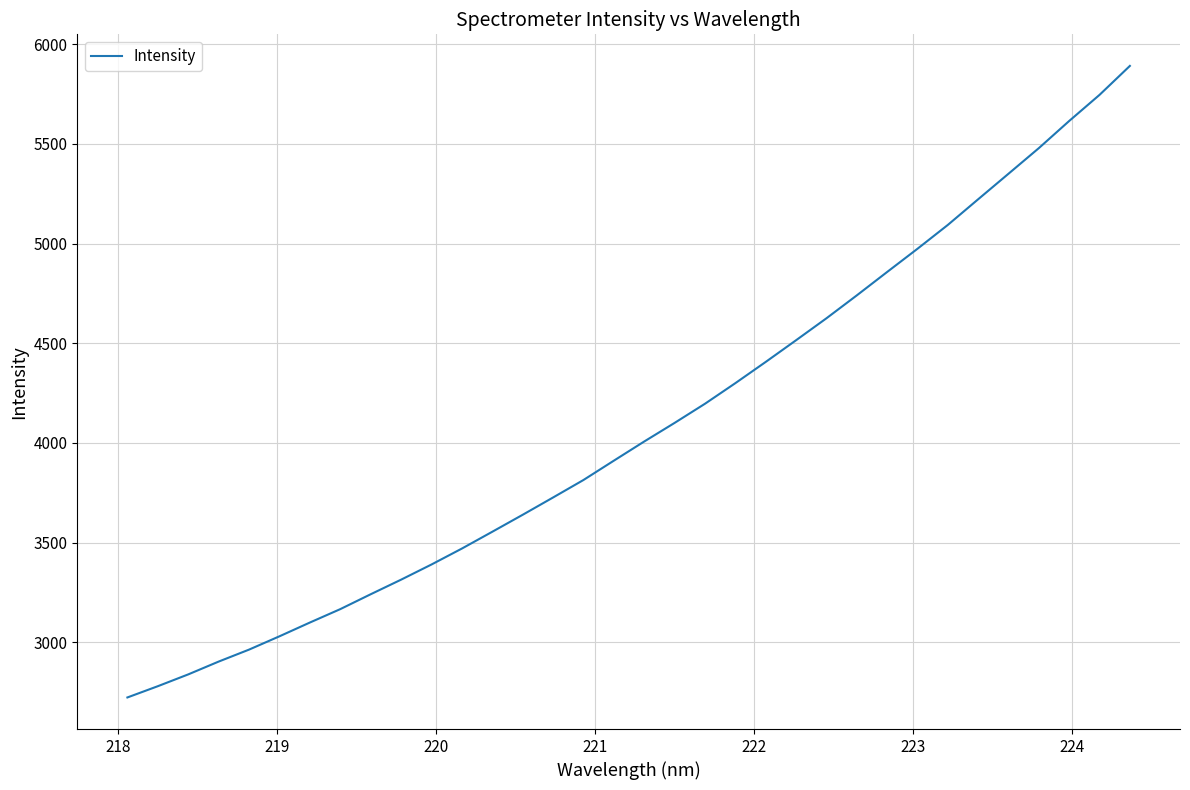

What is the difference between the second highest and minimum values?

3022.9